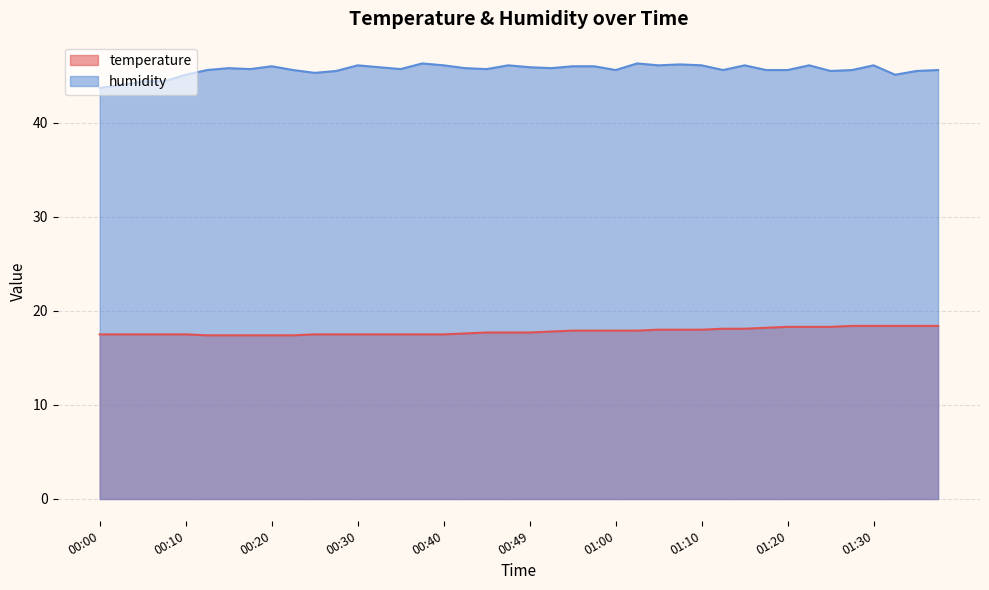

How many data points in humidity are above 45?

36